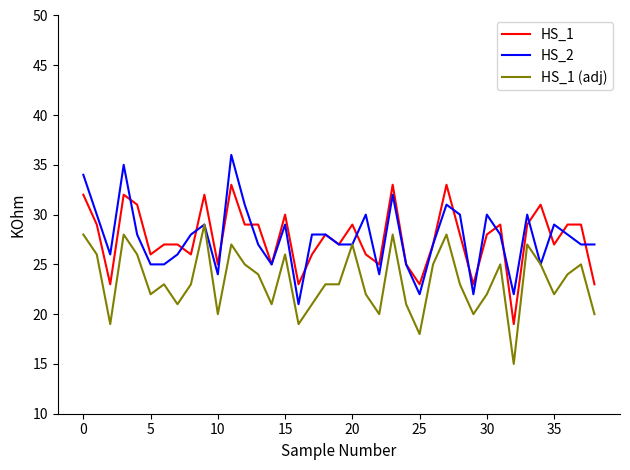

Does the chart display data point markers on the line(s)?

No